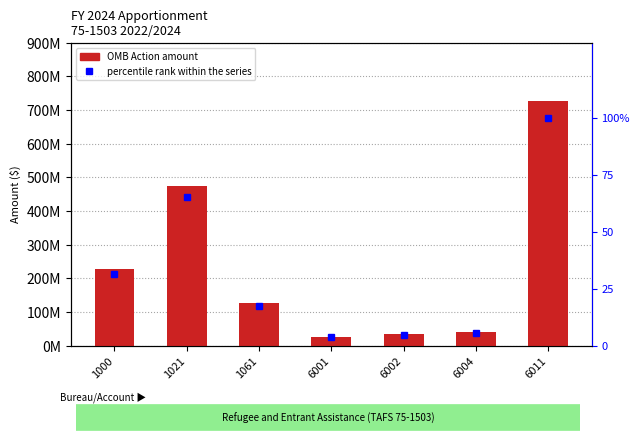

What is the value of the OMB Action (amount) bar at the 7th from the left?

727831749.0